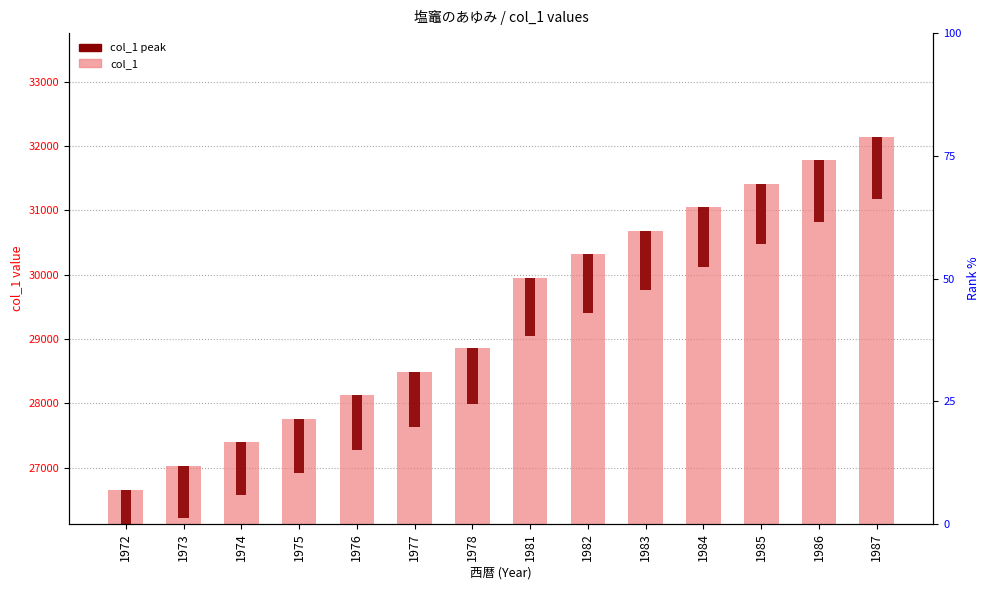

Reading left to right, extract all data points from this chart.

col_1: 1972=26663.2	1973=27028.5	1974=27393.8	1975=27759.0	1976=28124.2	1977=28489.5	1978=28854.8	1981=29950.5	1982=30315.8	1983=30681.0	1984=31046.2	1985=31411.5	1986=31776.8	1987=32142.0
col_1 peak: 1972=799.9	1973=810.9	1974=821.8	1975=832.8	1976=843.7	1977=854.7	1978=865.6	1981=898.5	1982=909.5	1983=920.4	1984=931.4	1985=942.3	1986=953.3	1987=964.3